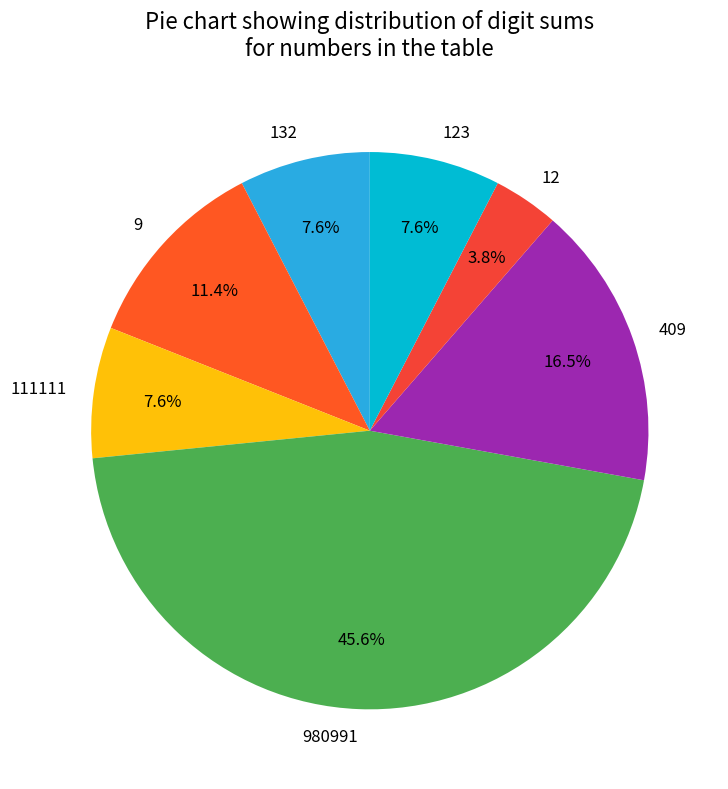

Is it true that 9 is 11% of the pie?

True